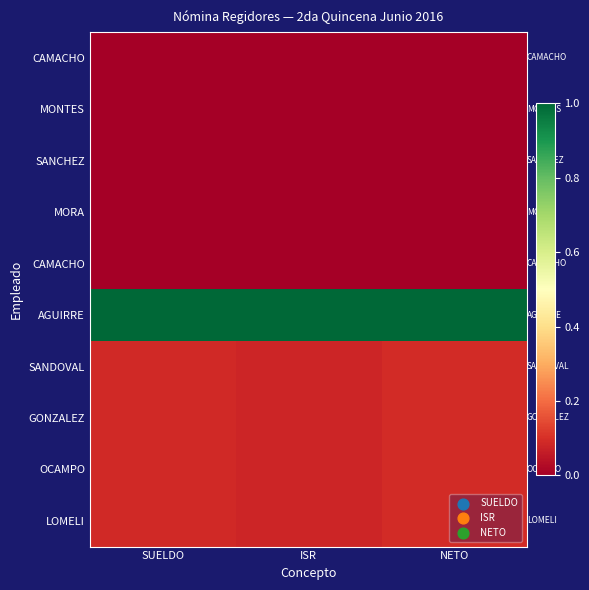

At how many categories does at least one series exceed 0?

3